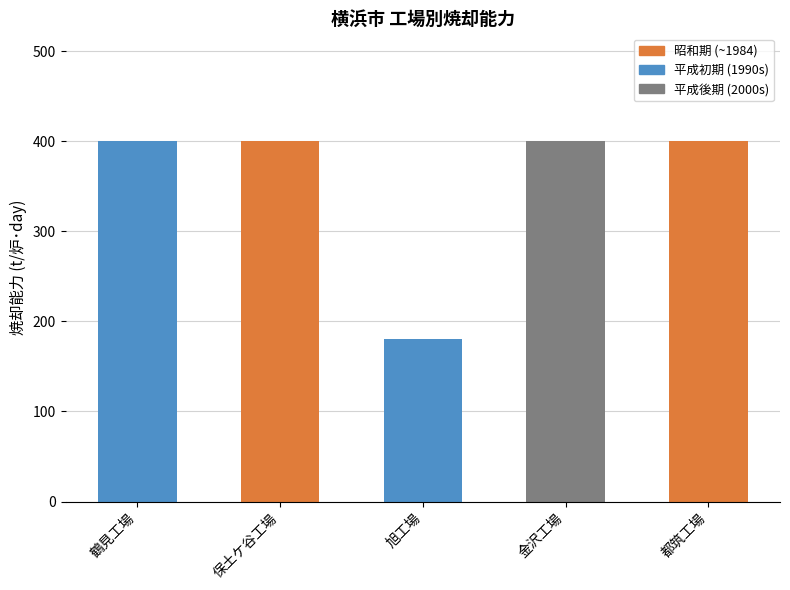

How many bars are there in total?

5